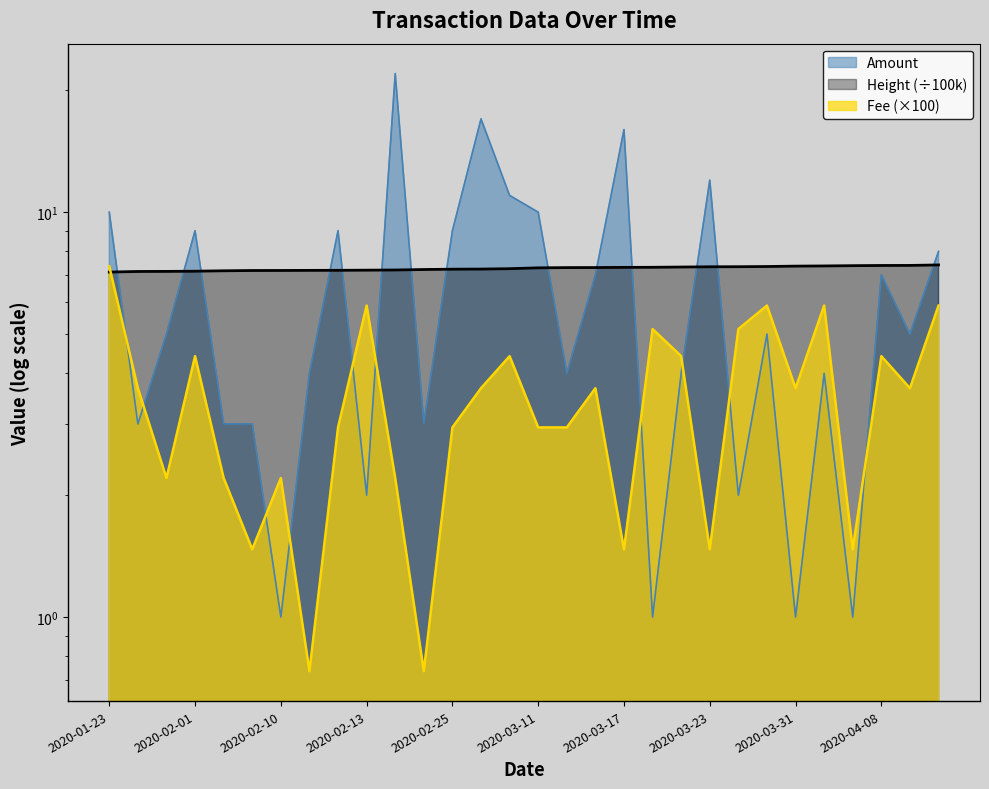

What is the approximate value of Fee at 2020-03-31?

3.7